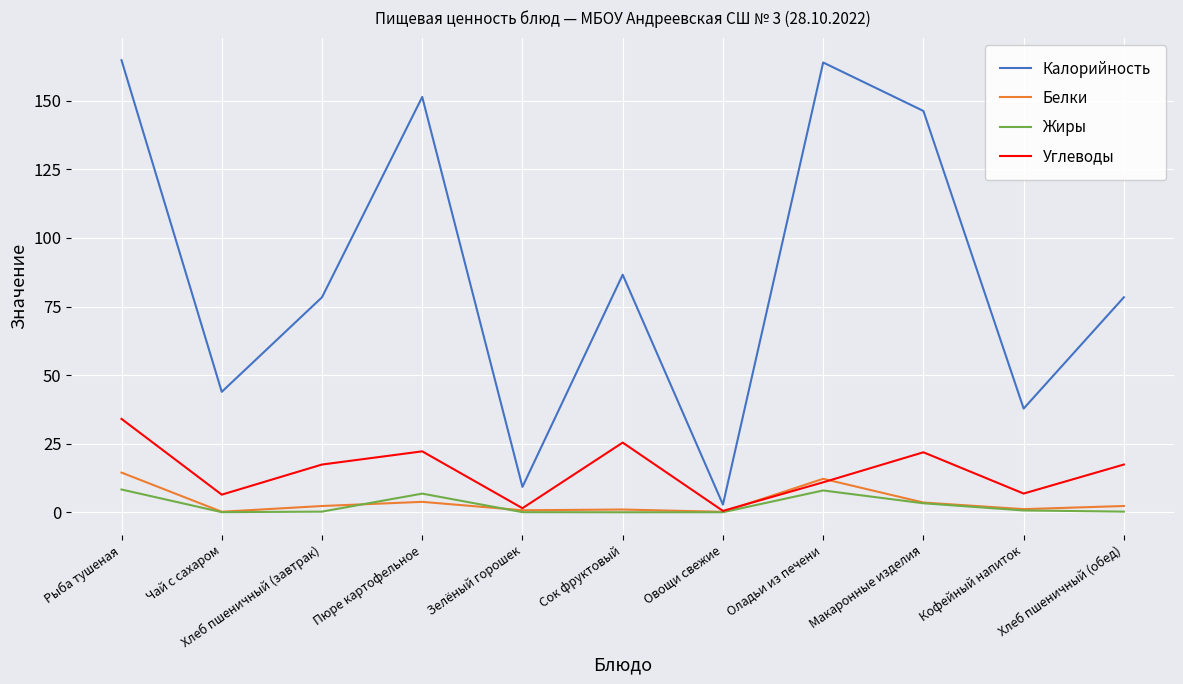

Where is the first local maximum for Жиры?

Пюре картофельное